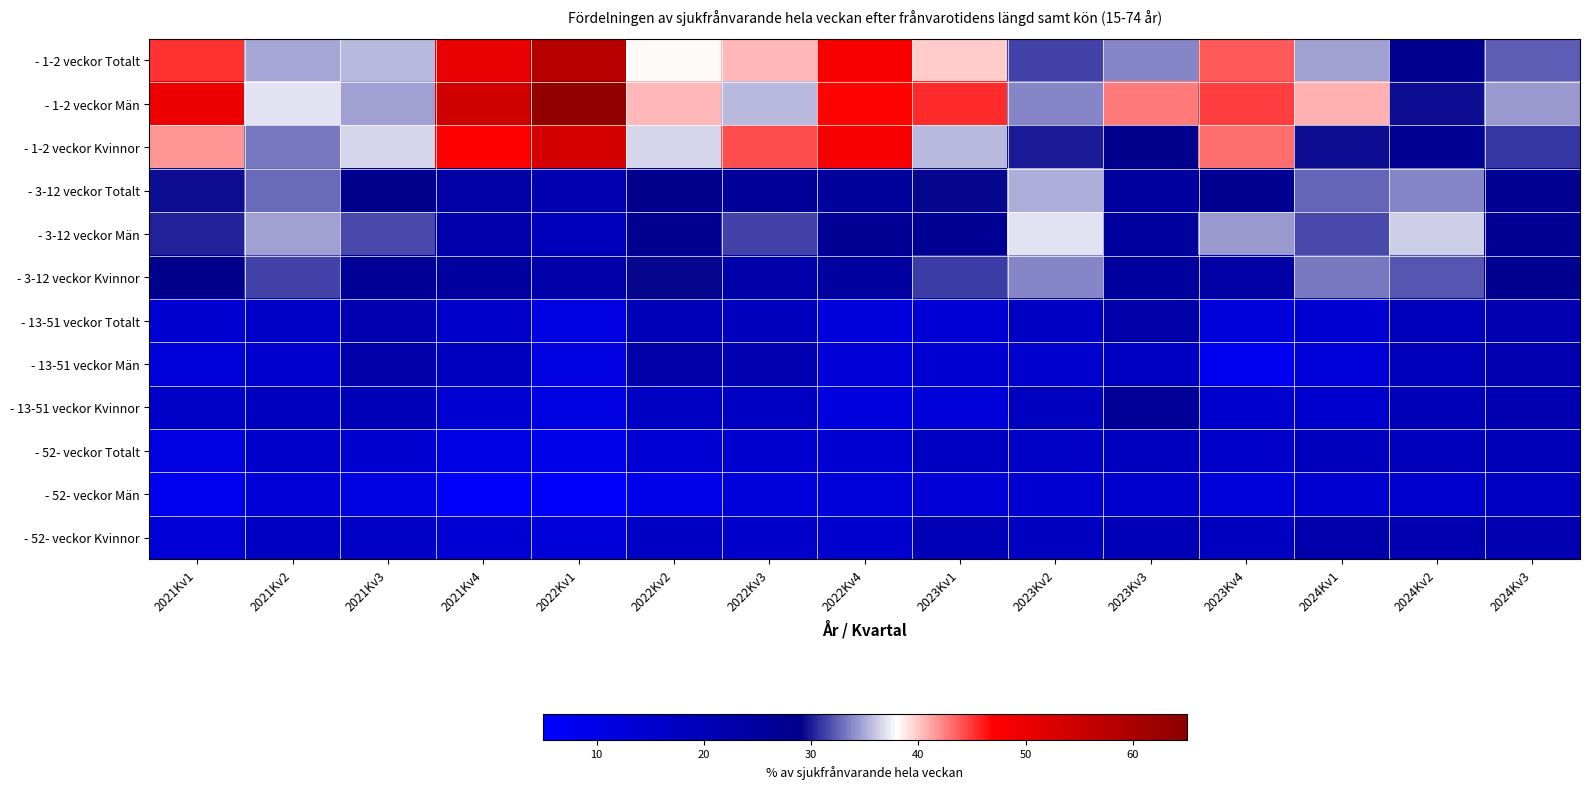

At 2021Kv3, list the series in order from smallest to largest.

- 52- veckor Män, - 52- veckor Totalt, - 52- veckor Kvinnor, - 13-51 veckor Kvinnor, - 13-51 veckor Totalt, - 13-51 veckor Män, - 3-12 veckor Kvinnor, - 3-12 veckor Totalt, - 3-12 veckor Män, - 1-2 veckor Män, - 1-2 veckor Totalt, - 1-2 veckor Kvinnor